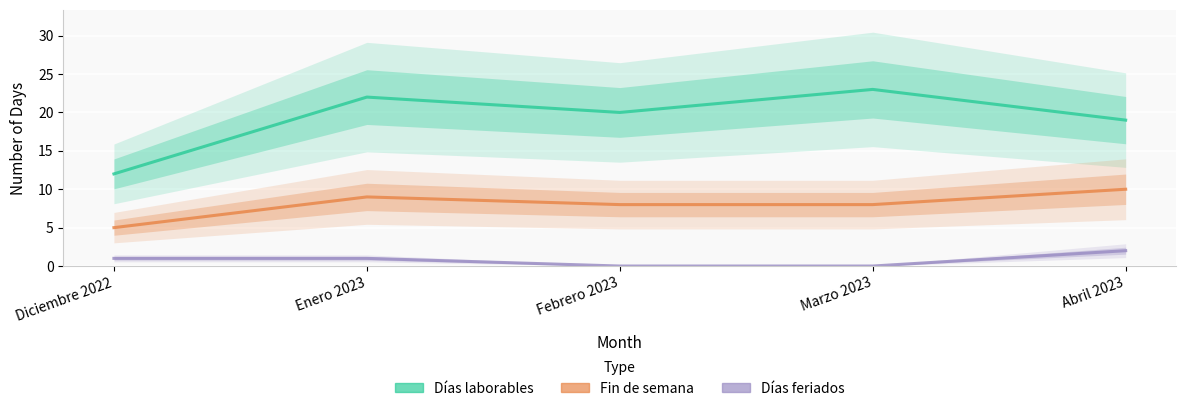

What is the label of the 5th point from the right?

Diciembre 2022